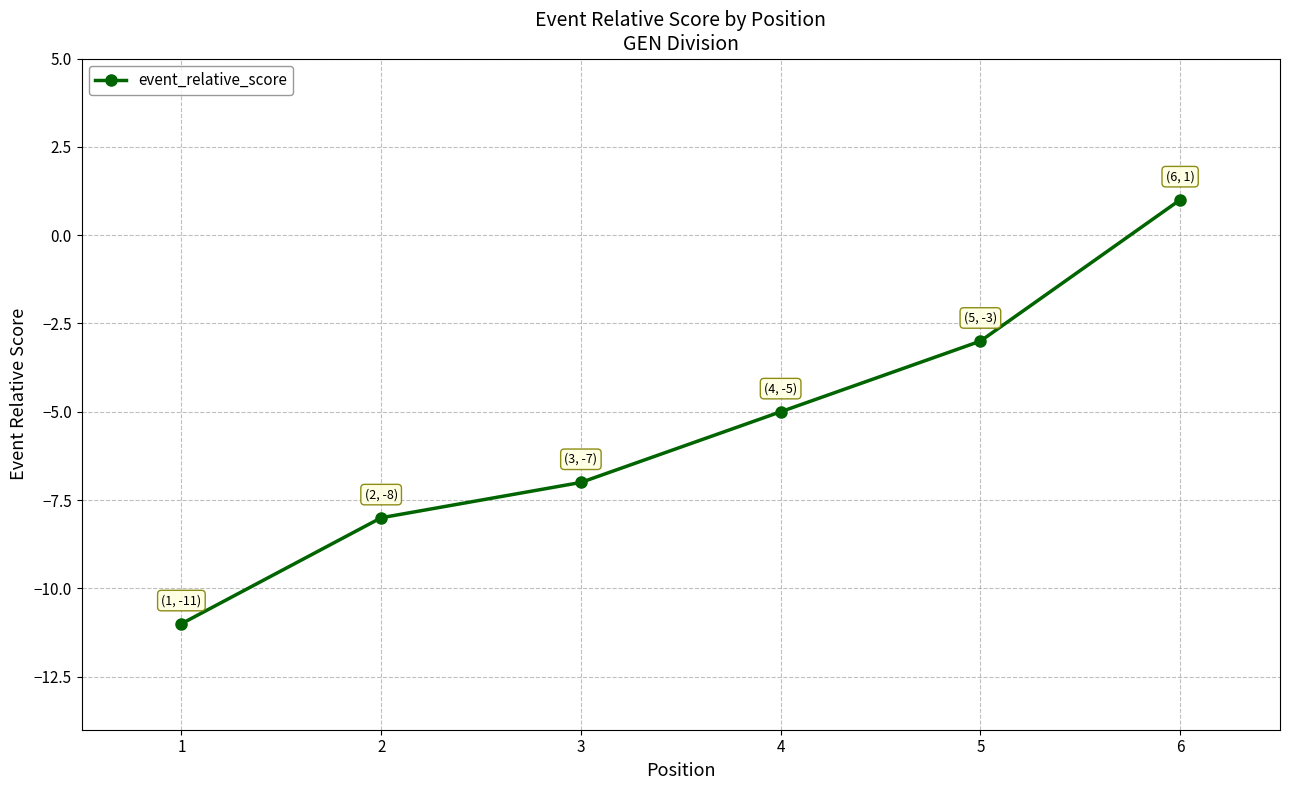

What value does the data have at 1?

-11